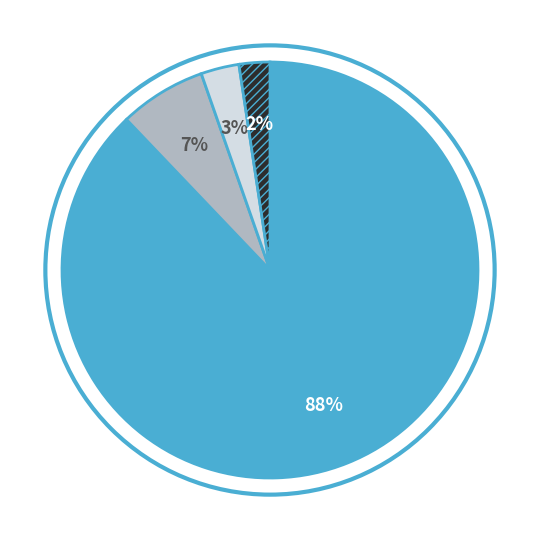

To the nearest percent, what is the average slice percentage?

25%